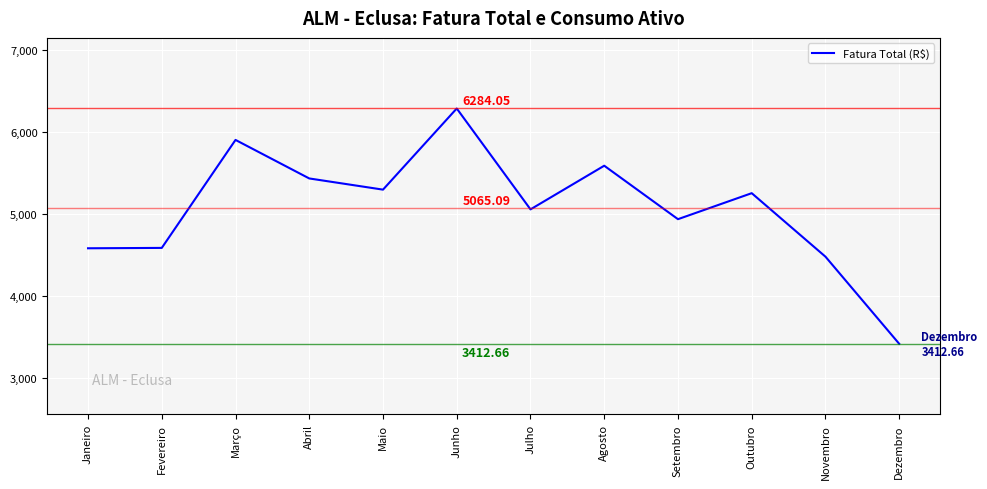

Which category has the highest value across all series?

Junho